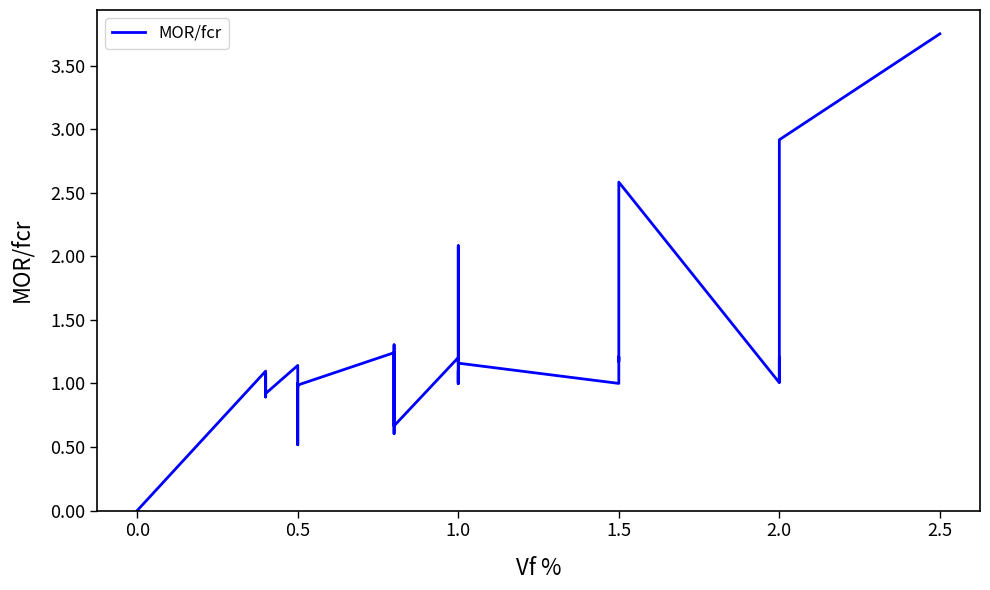

What is the maximum value shown in the chart?

3.8